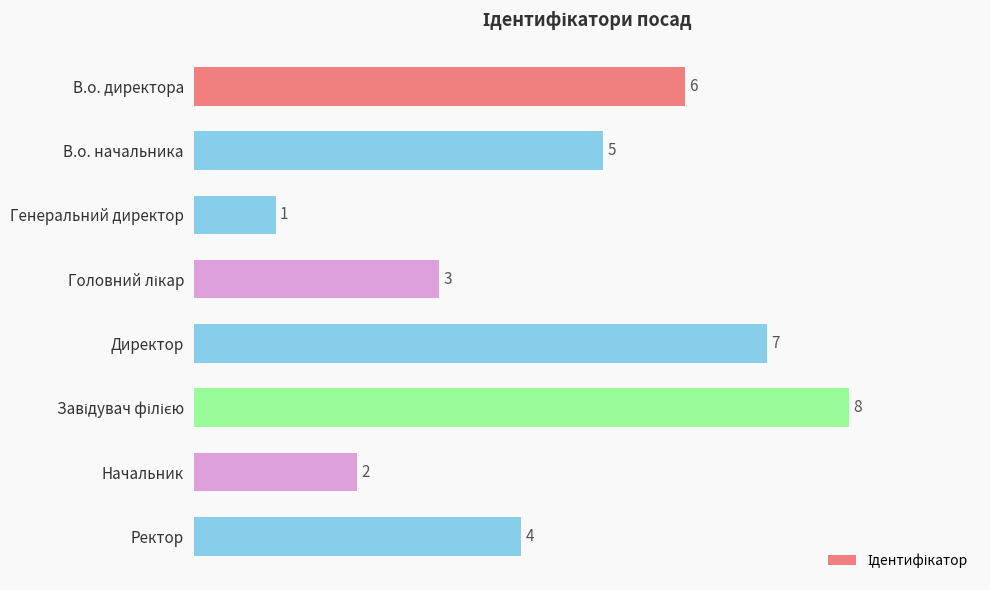

How many values are between 3 and 7?

5